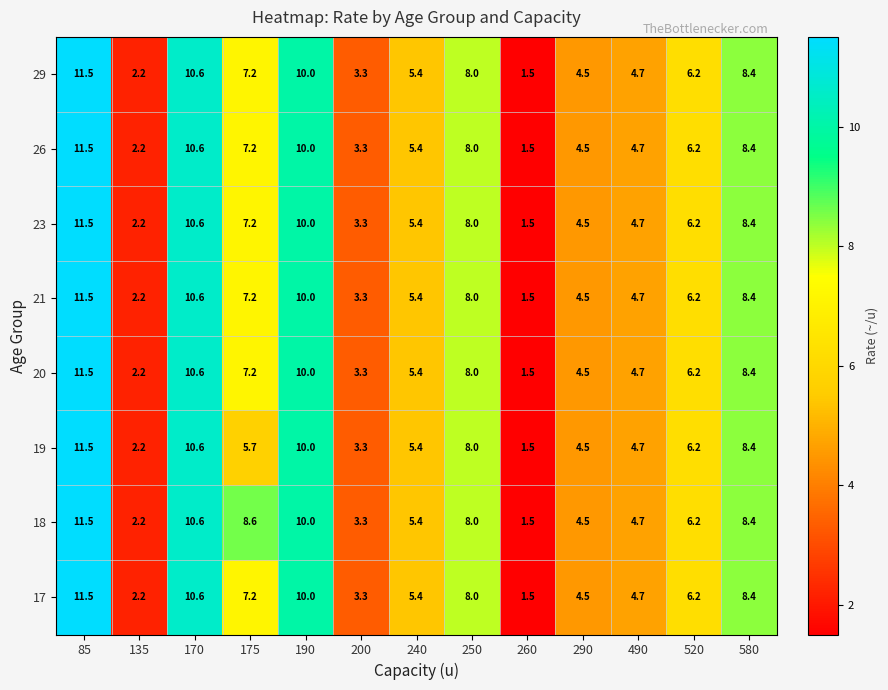

List the labels in order of 23 value, smallest first.

260, 135, 200, 290, 490, 240, 520, 175, 250, 580, 190, 170, 85